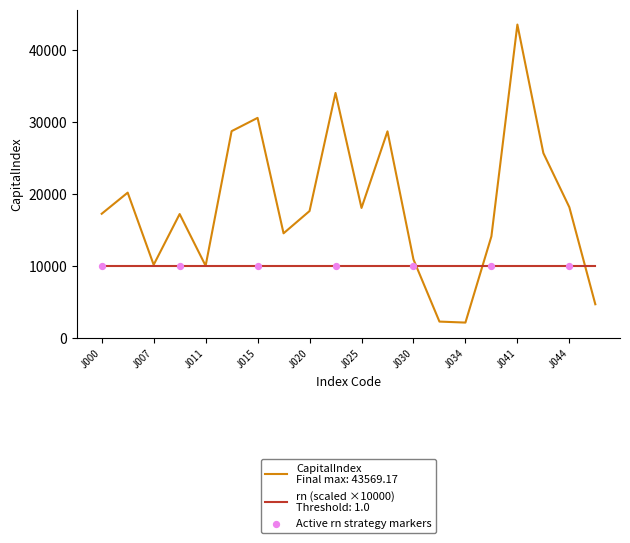

What is the minimum value shown in the chart?

2183.4